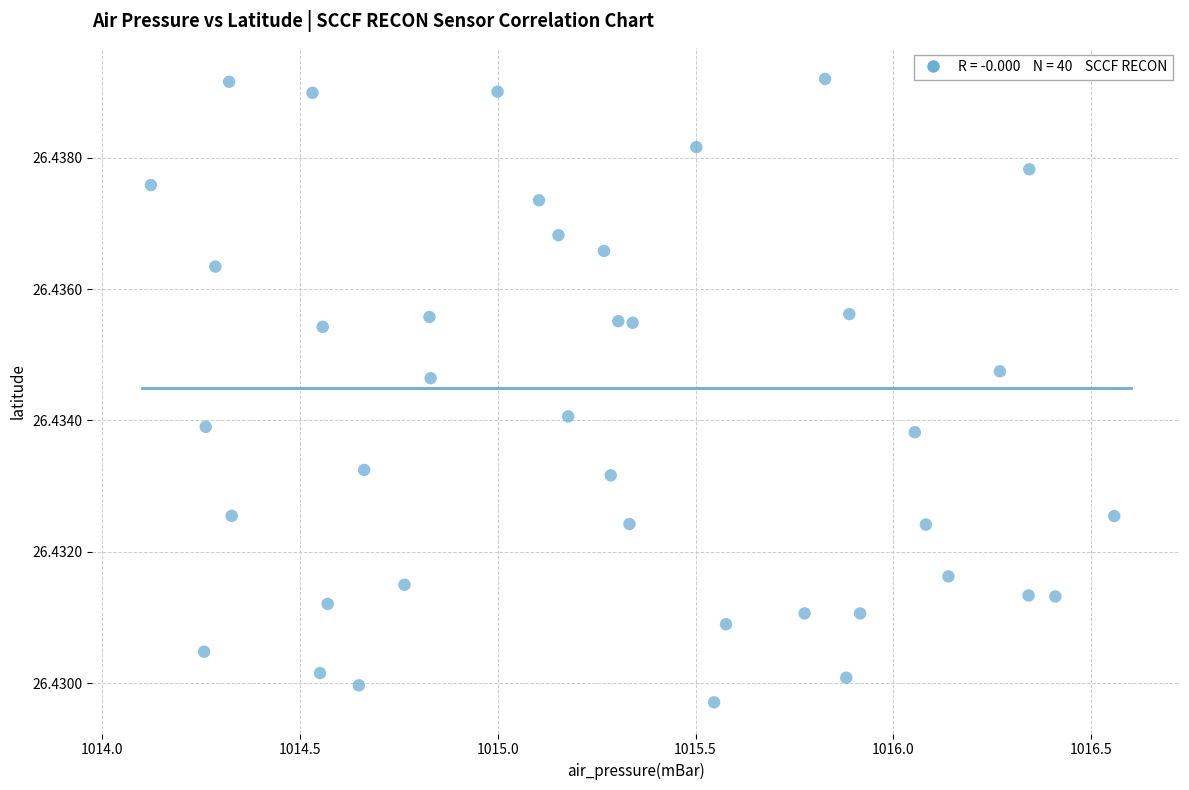

What is the range of X values (max minus min)?

2.4